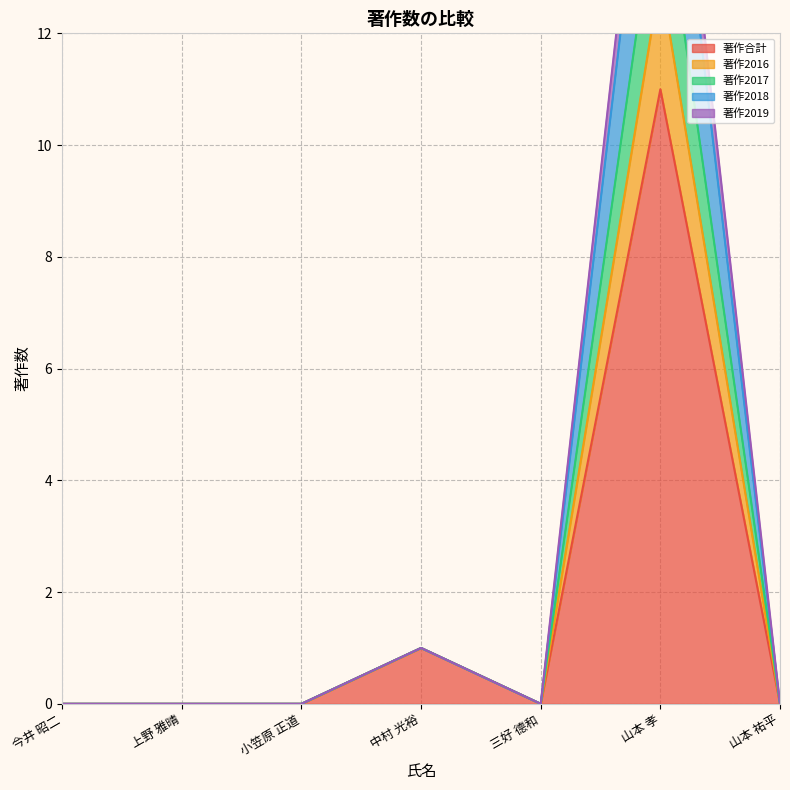

What is the label of the 6th point from the right?

上野 雅晴